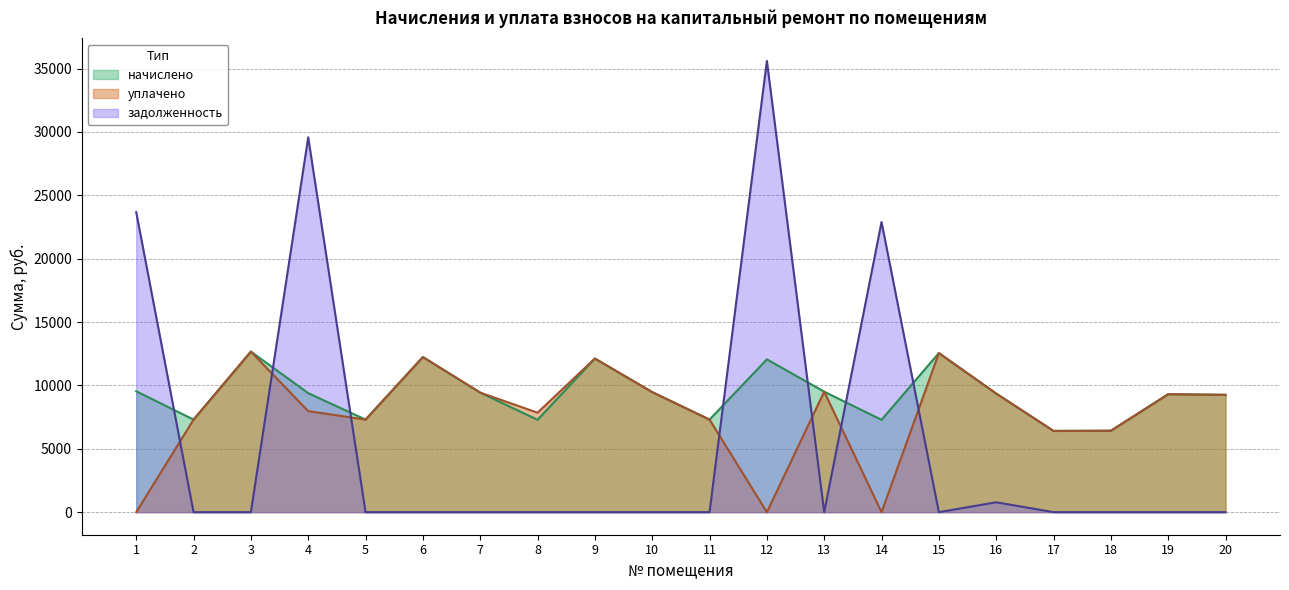

Rank the series by their maximum value, from lowest to highest.

начислено, уплачено, задолженность